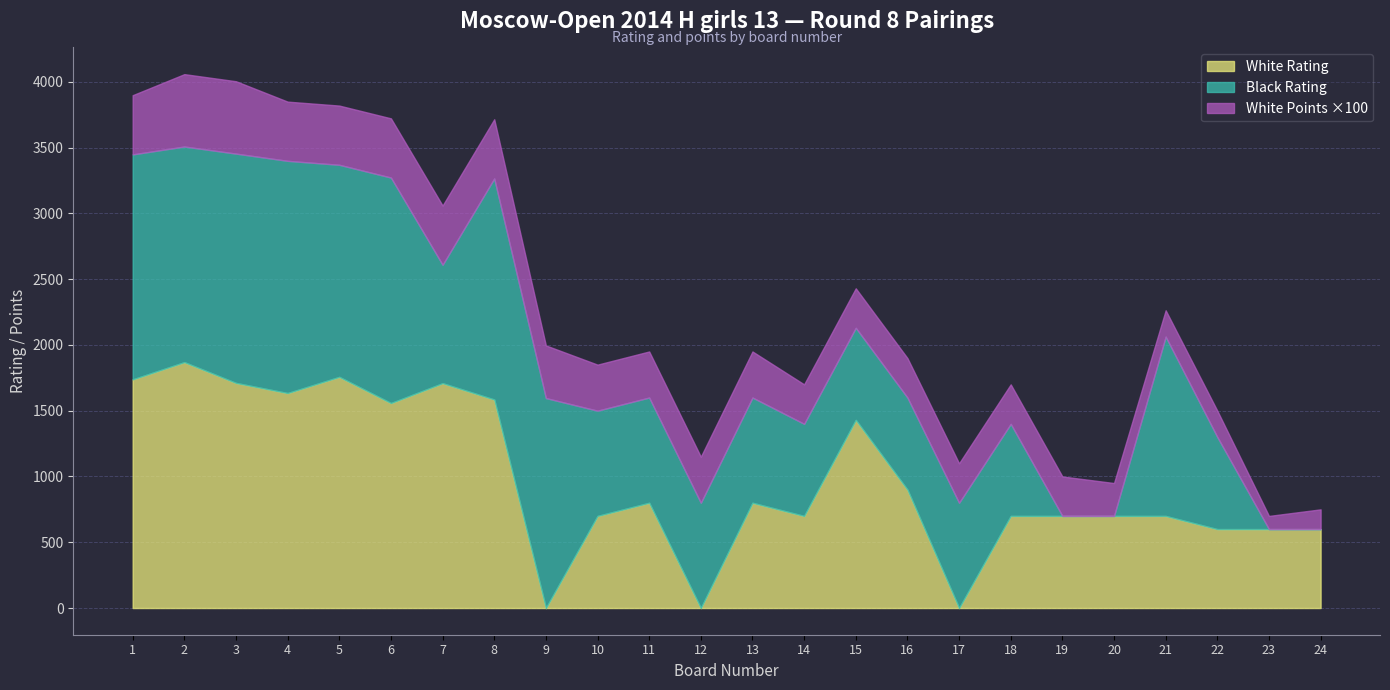

Rank the series by their maximum value, from lowest to highest.

White Points, Black Rating, White Rating